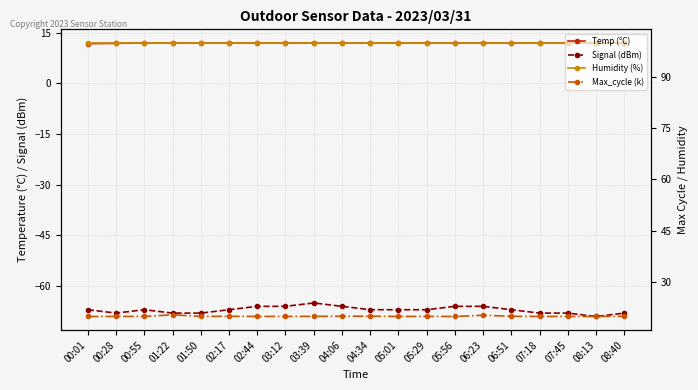

List the labels in order of Temp (°C) value, smallest first.

00:01, 00:28, 00:55, 01:22, 01:50, 02:17, 02:44, 03:12, 03:39, 04:06, 04:34, 05:01, 05:29, 05:56, 06:23, 06:51, 07:18, 07:45, 08:13, 08:40